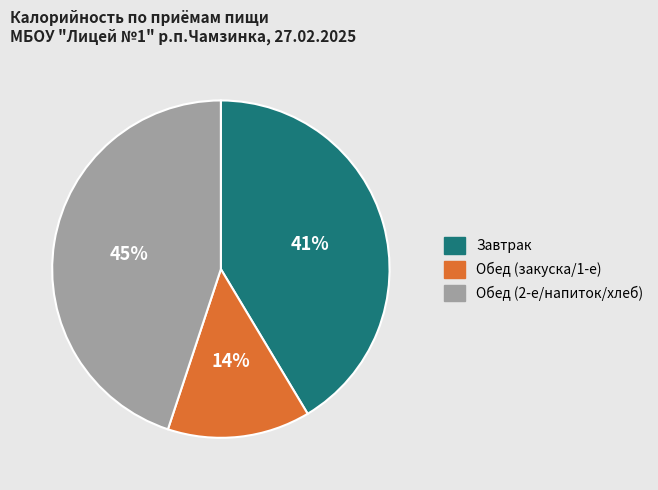

Is there any slice that represents more than half of the pie?

No